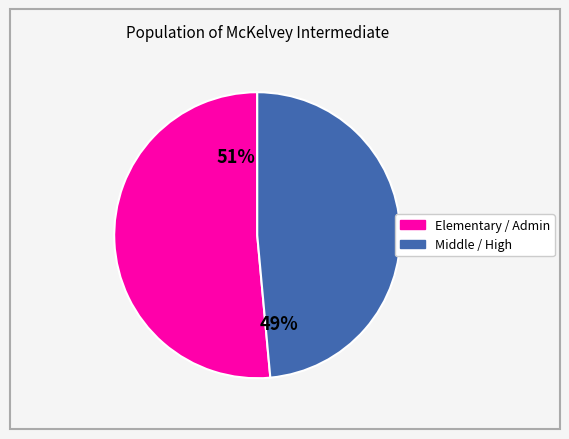

To the nearest percent, what is the average slice percentage?

50%